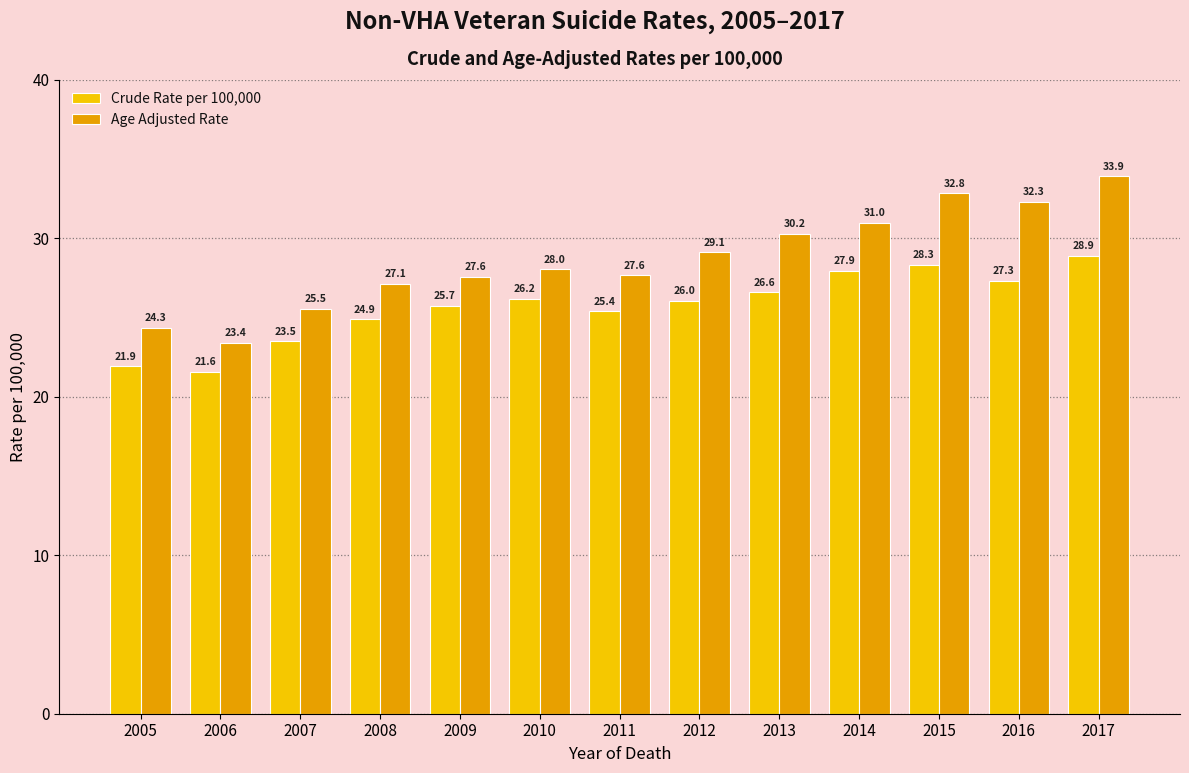

Count the number of categories in the chart.

13